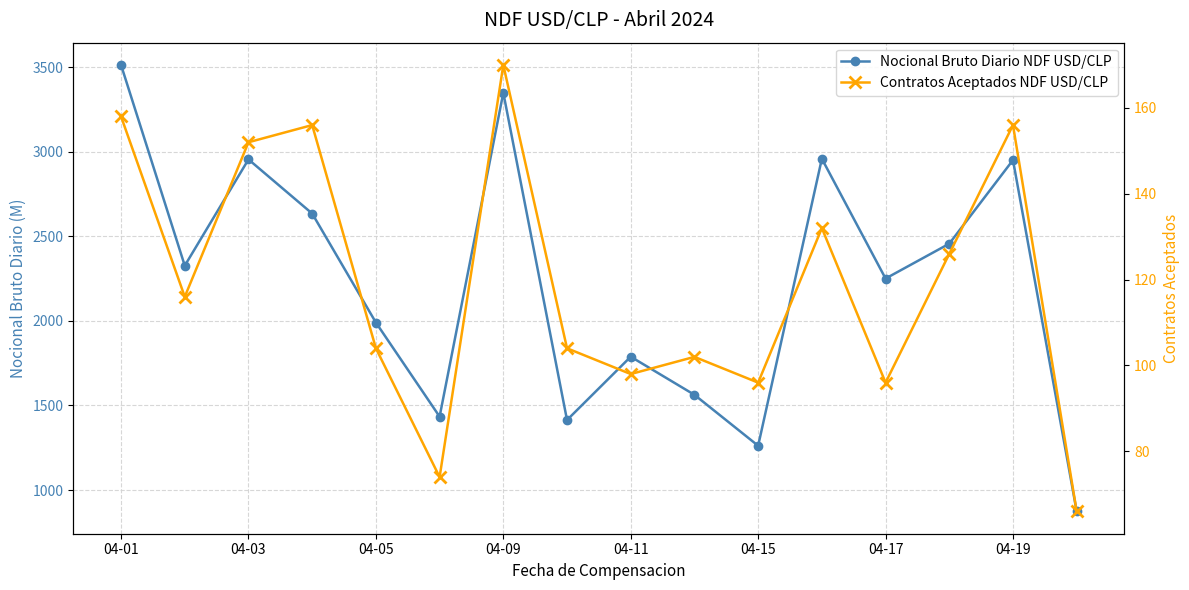

Which series has the largest total across all categories?

Nocional Bruto Diario NDF USD/CLP